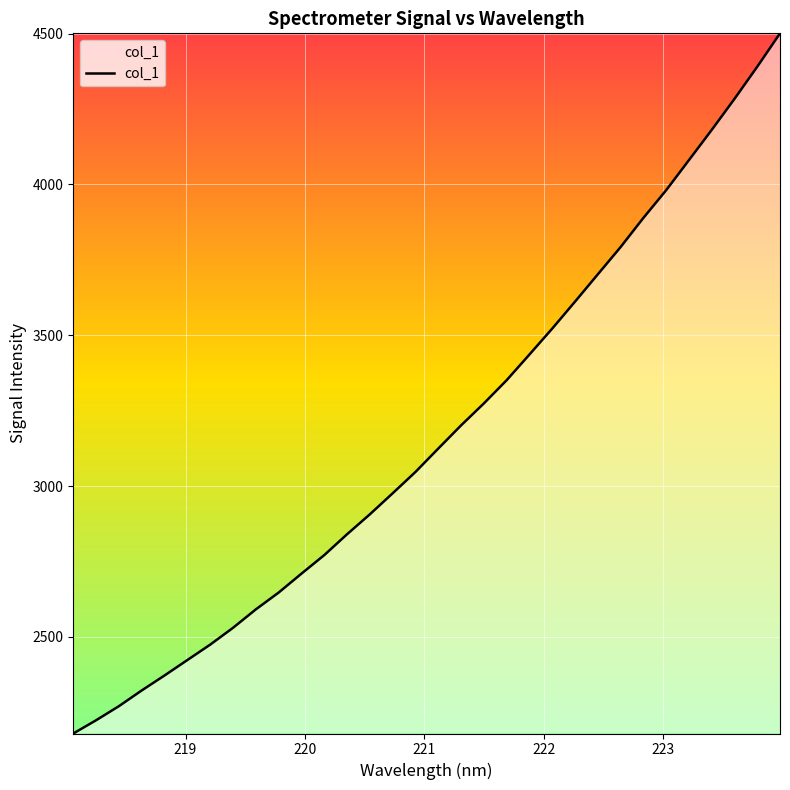

What is the greatest value displayed?

4501.1